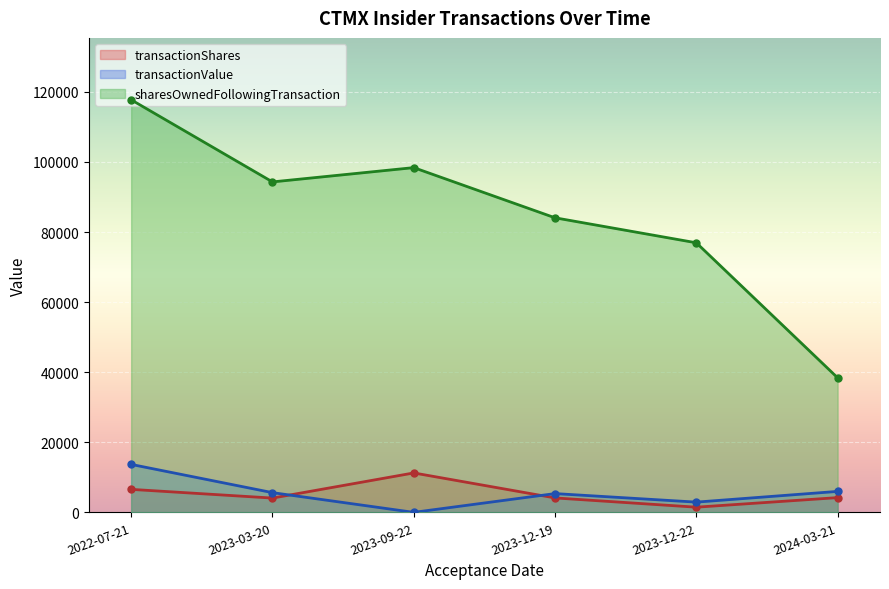

How many categories are shown in the chart?

6